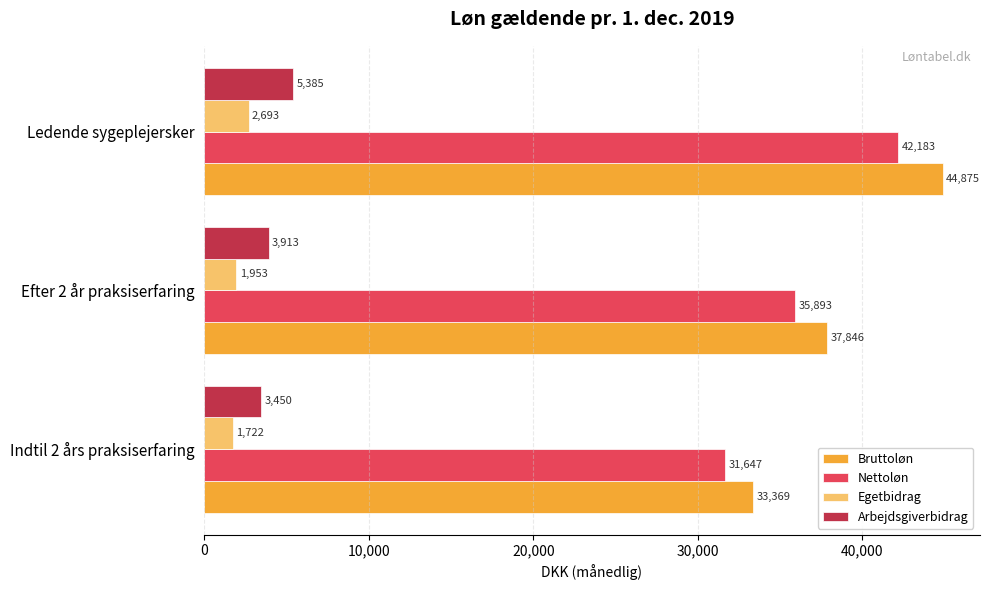

The value of Bruttoløn at Indtil 2 års praksiserfaring is 33368.9. True or false?

True